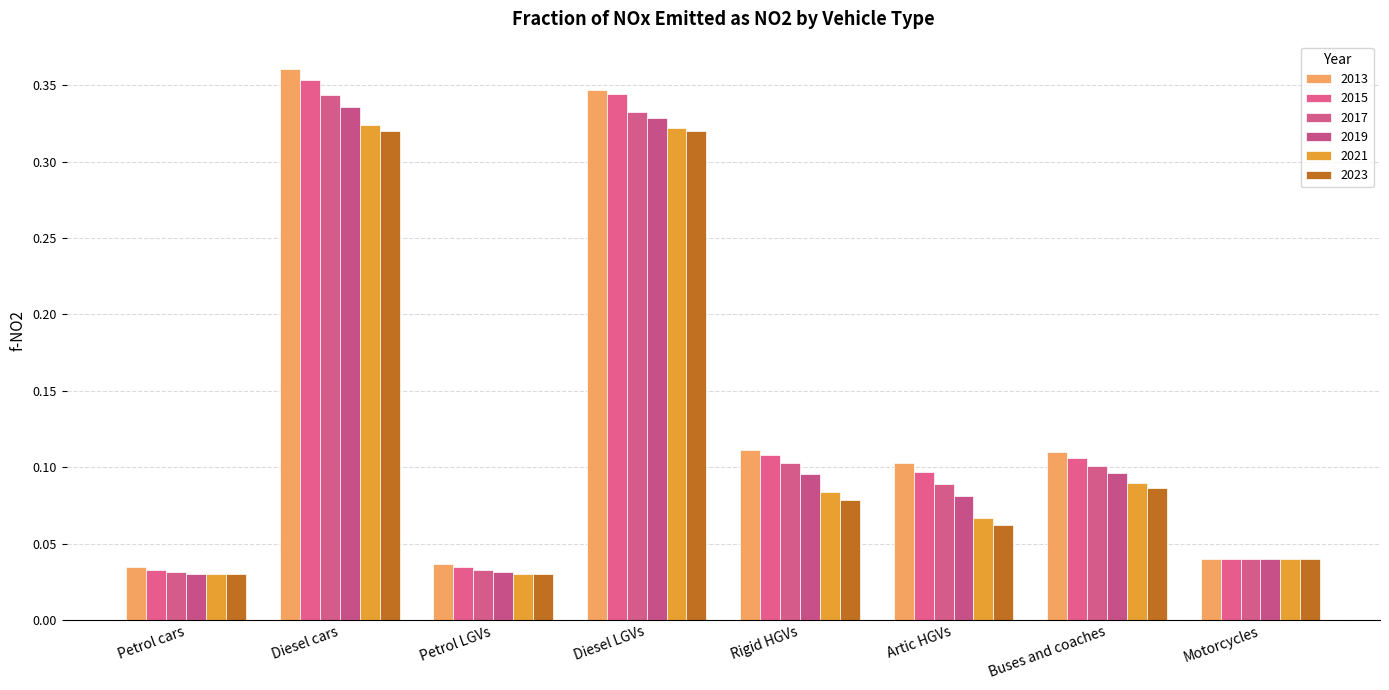

How many groups of bars are there?

8